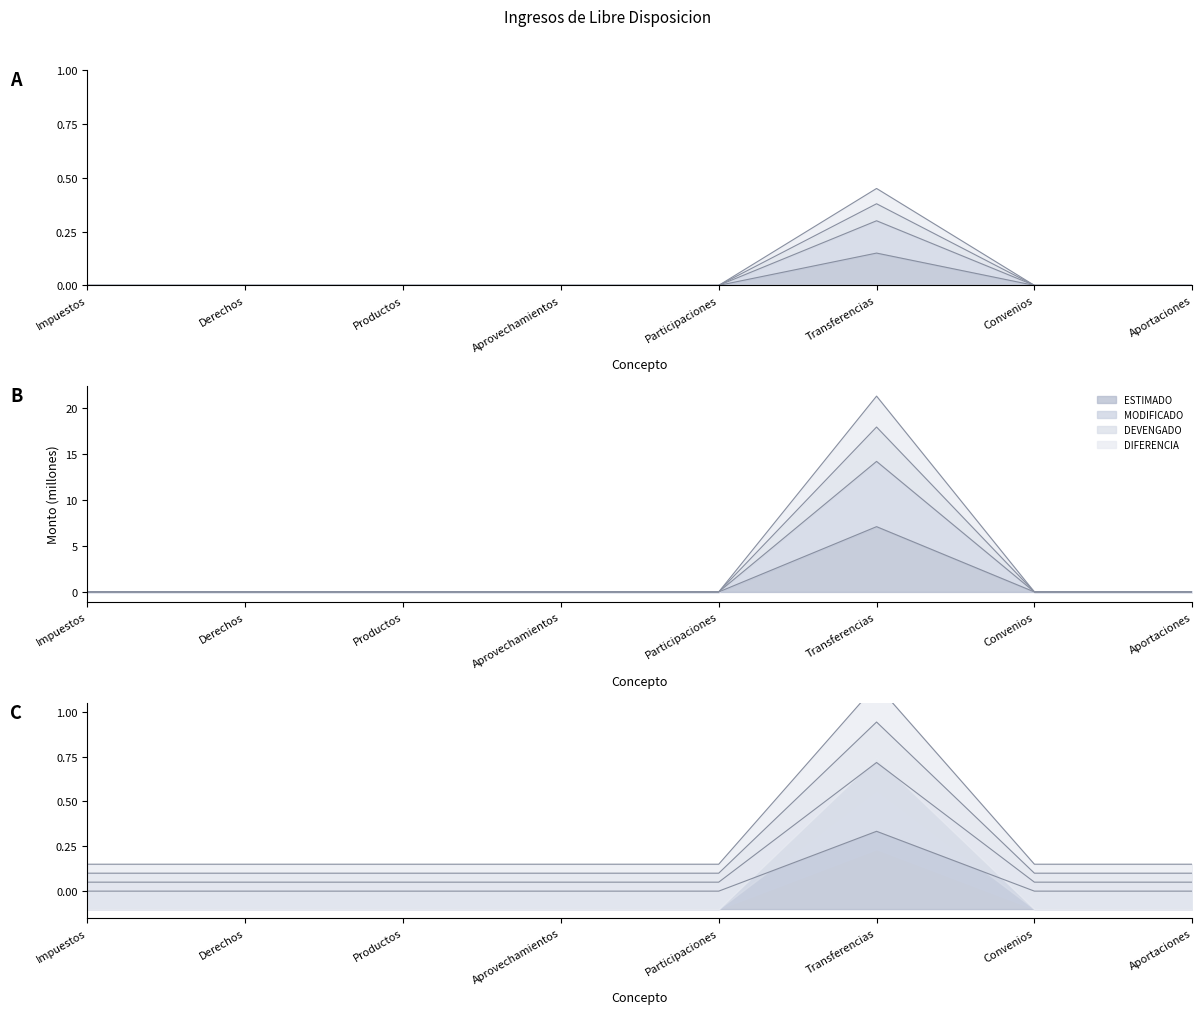

Which series has the largest total across all categories?

DIFERENCIA